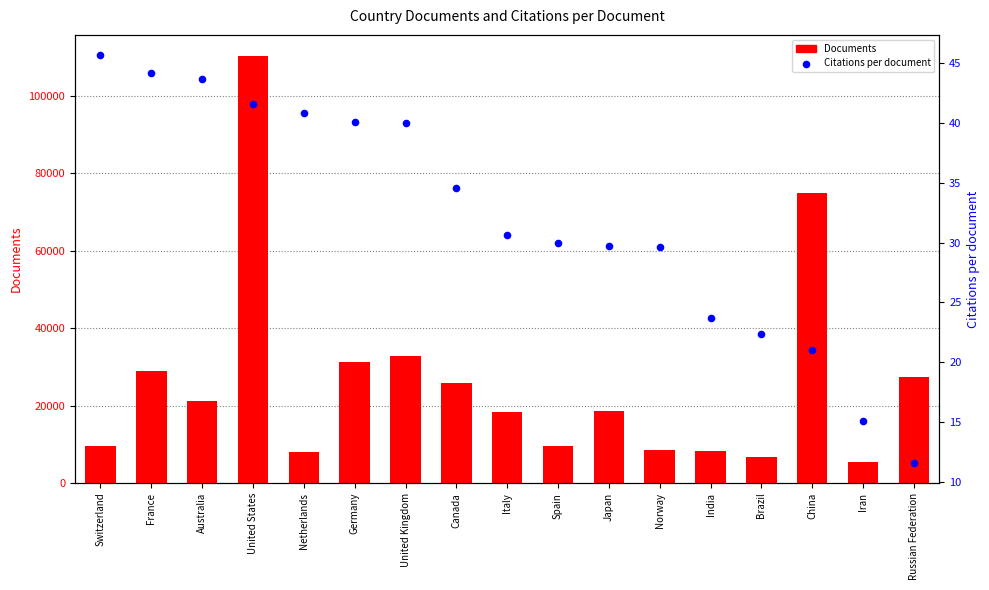

At which category is the sum across all series the highest?

United States